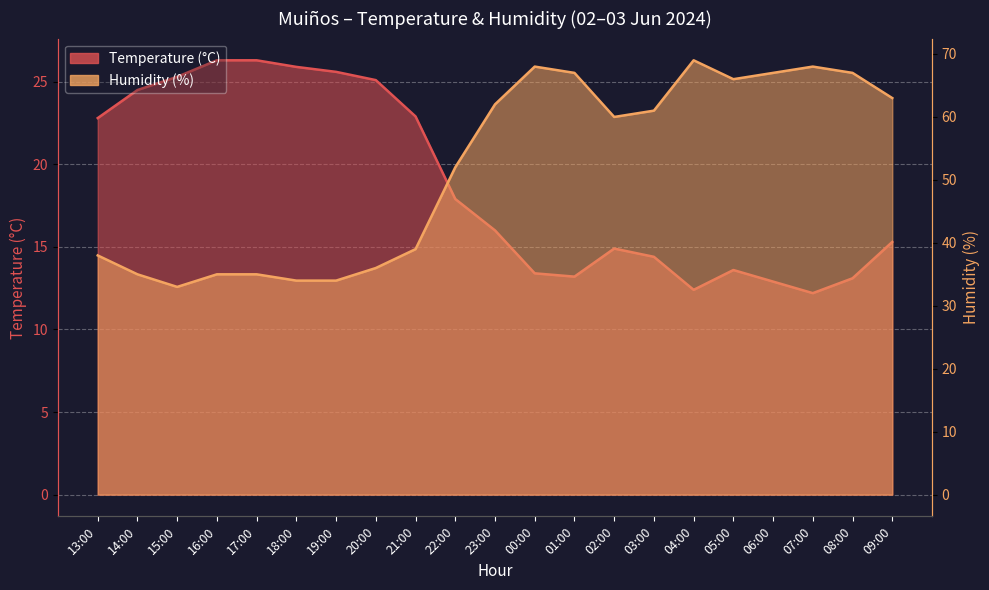

True or false: Temperature (°C) and Humidity (%) cross at least once.

False